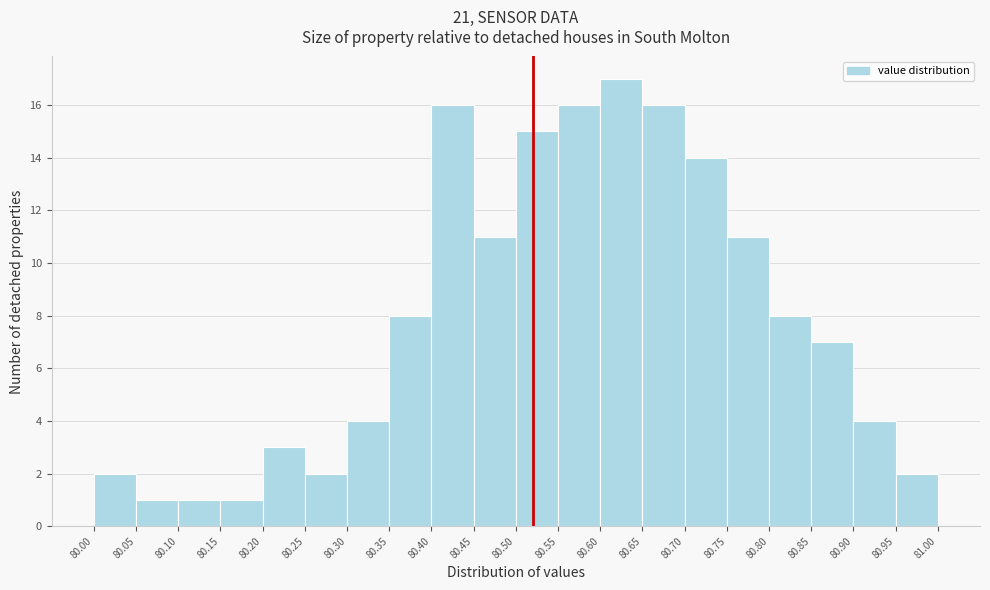

How tall is the bar that spans 80.00 to 80.05 on the x-axis? The values are not printed on the chart, so give them approximately, as read against the axis.

2